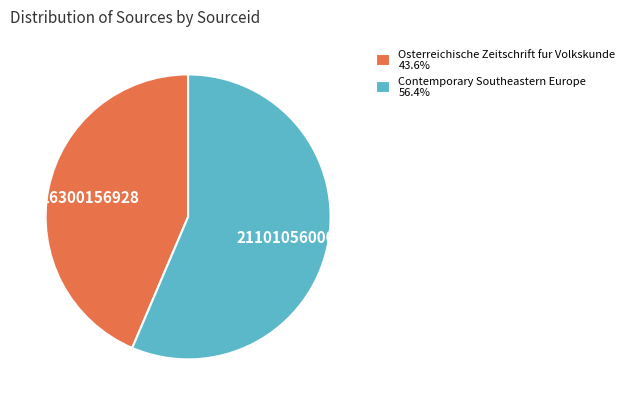

Rank the categories by value from highest to lowest.

Contemporary Southeastern Europe, Osterreichische Zeitschrift fur Volkskunde